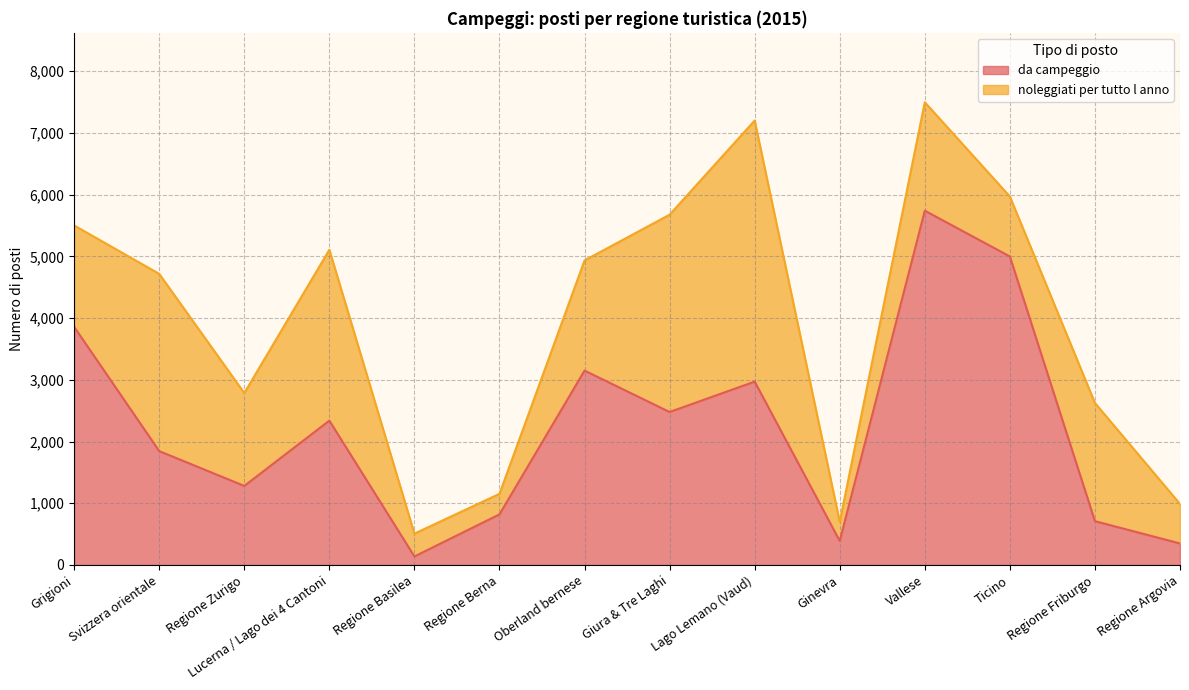

How many lines are shown in the chart?

2